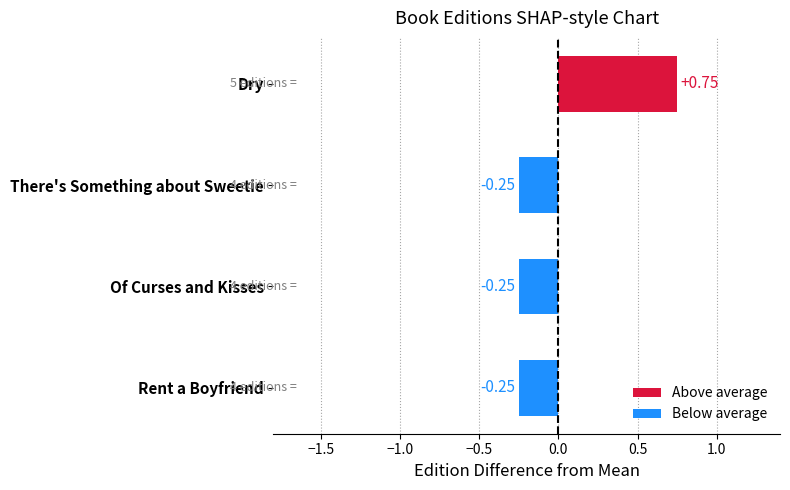

At which category does the chart reach its peak across all series?

Dry